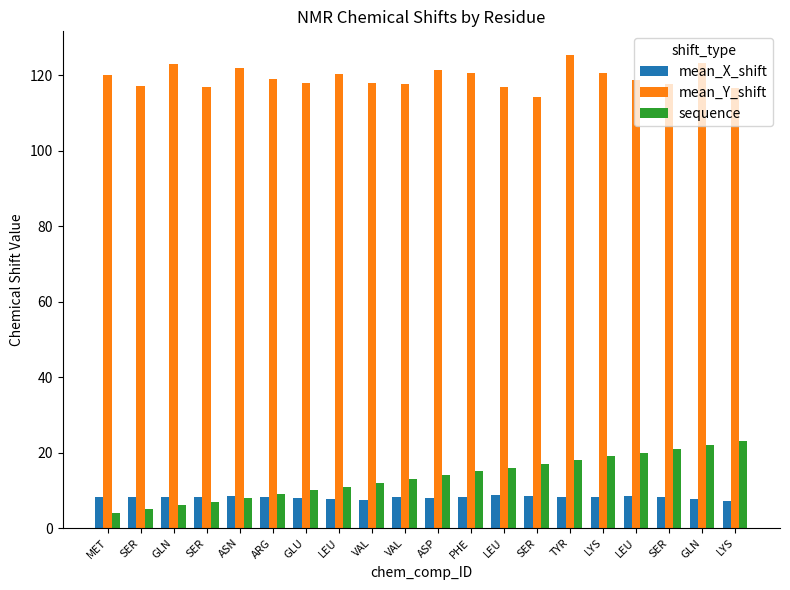

What is the minimum value for mean_X_shift?

7.1